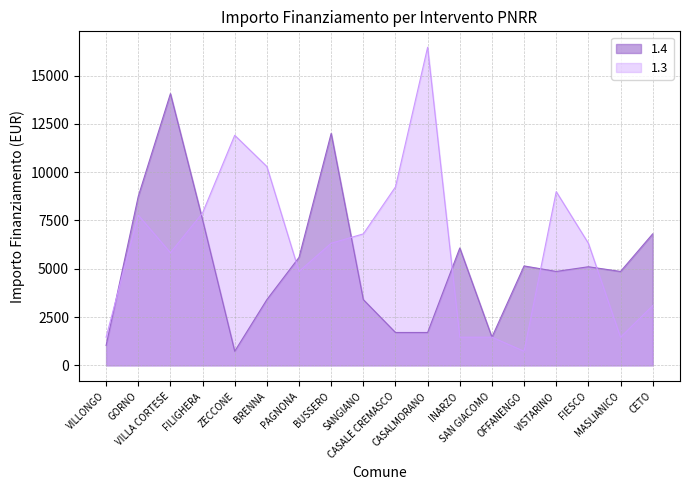

How many interior local valleys does the 1.4 series have?

4